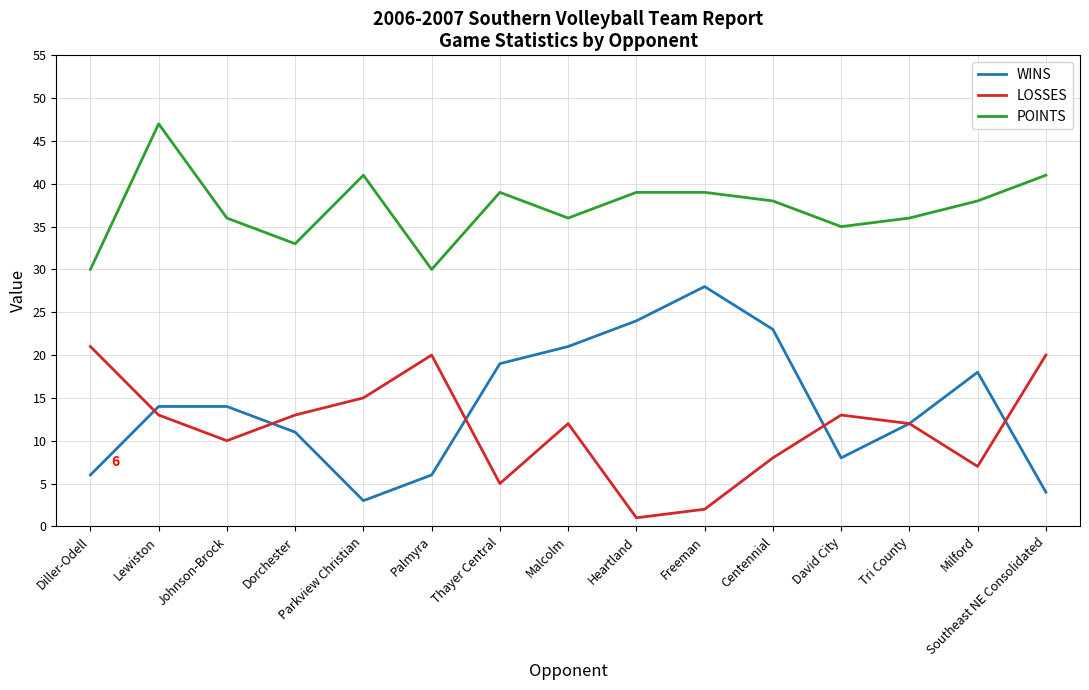

How many lines are shown in the chart?

3